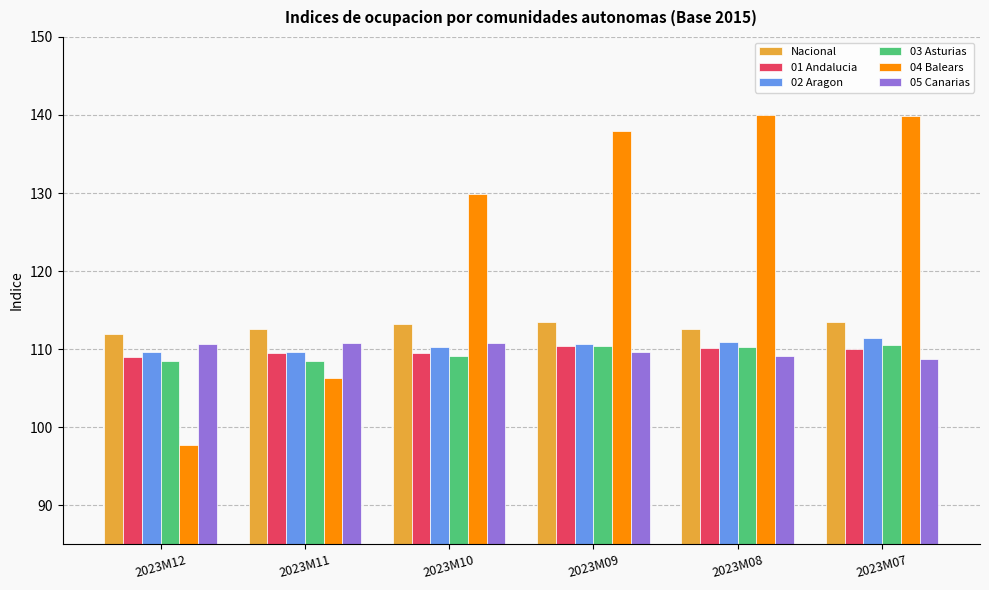

At how many categories does at least one series exceed 127?

4